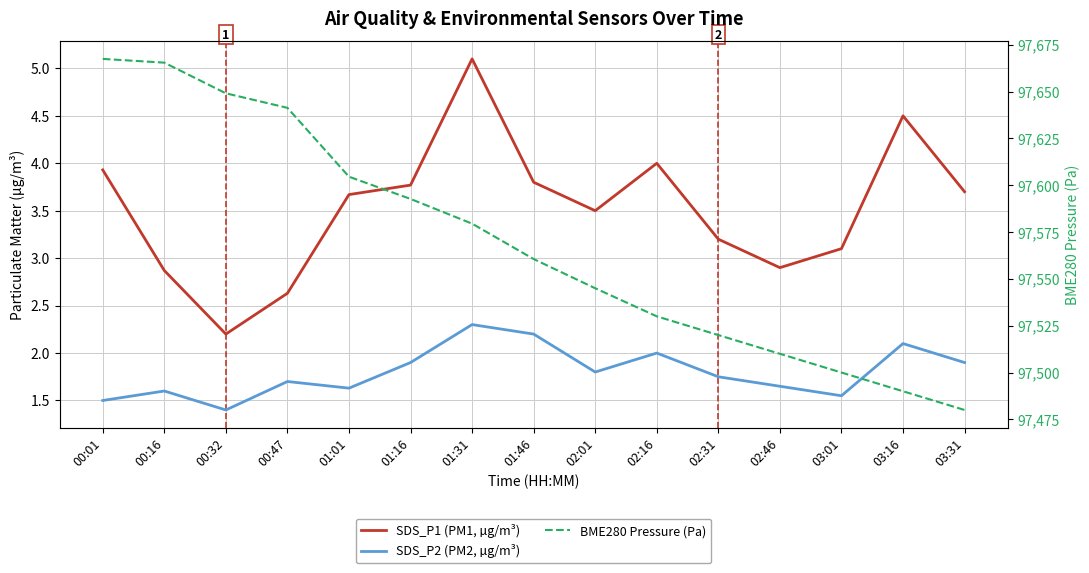

In SDS_P2 (PM2, µg/m³), how many points are lower than both neighbors (excluding endpoints)?

4